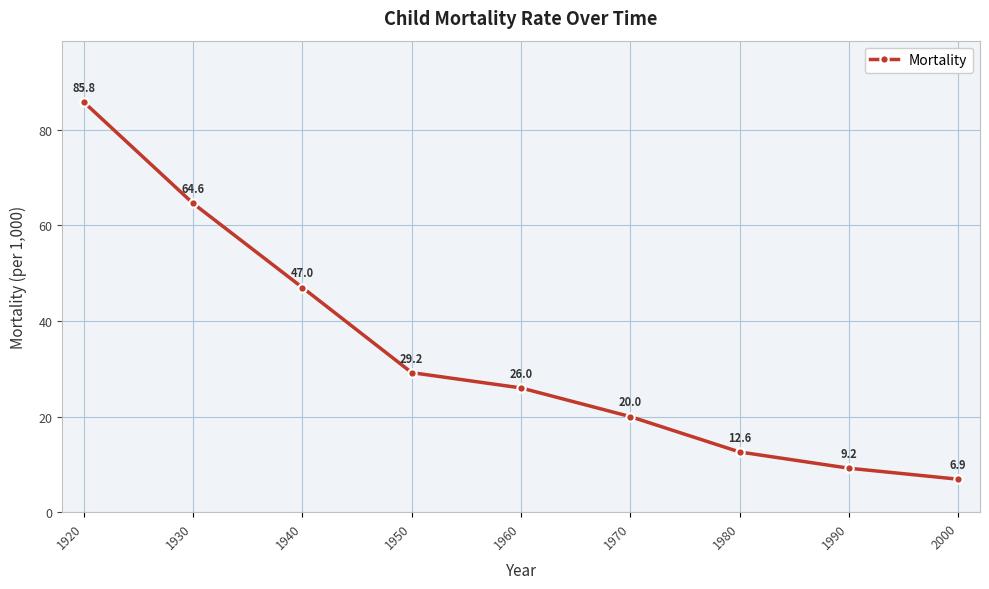

What is the sum of all values?

301.3